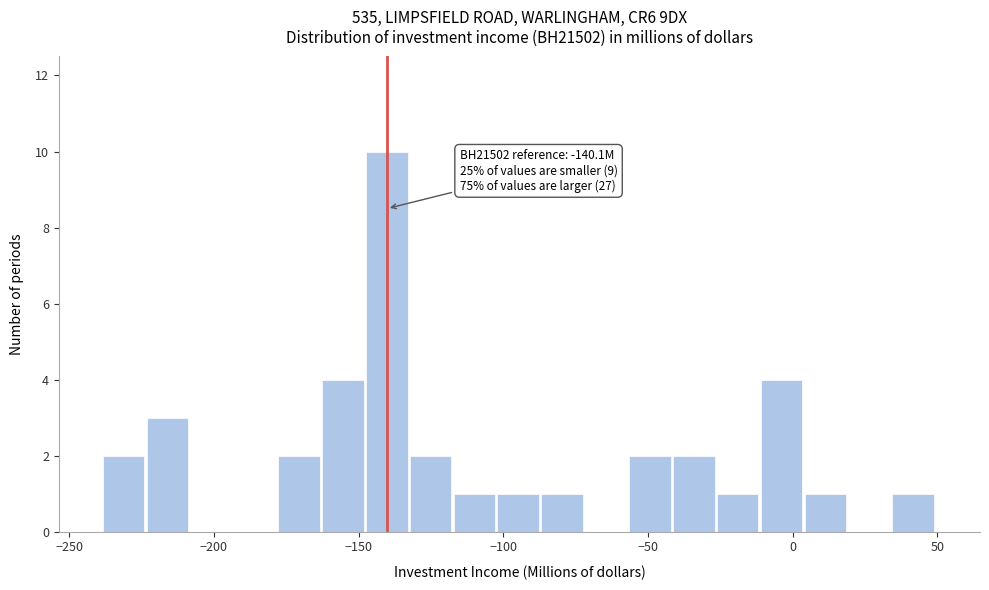

Read against the x-axis, roughly where is the centre of the tallest bar?

-140